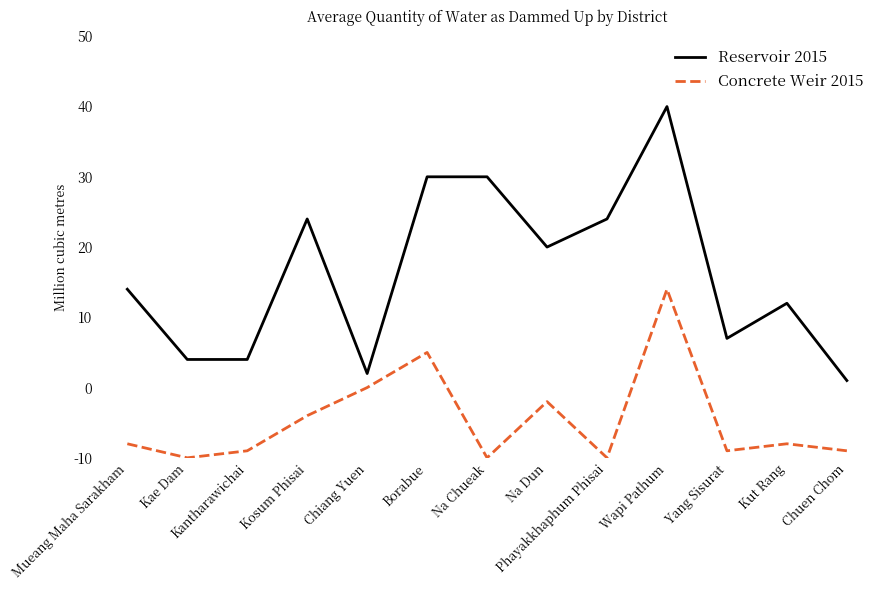

What is the sum of the Concrete Weir 2015 values at Kosum Phisai and Na Dun?

14